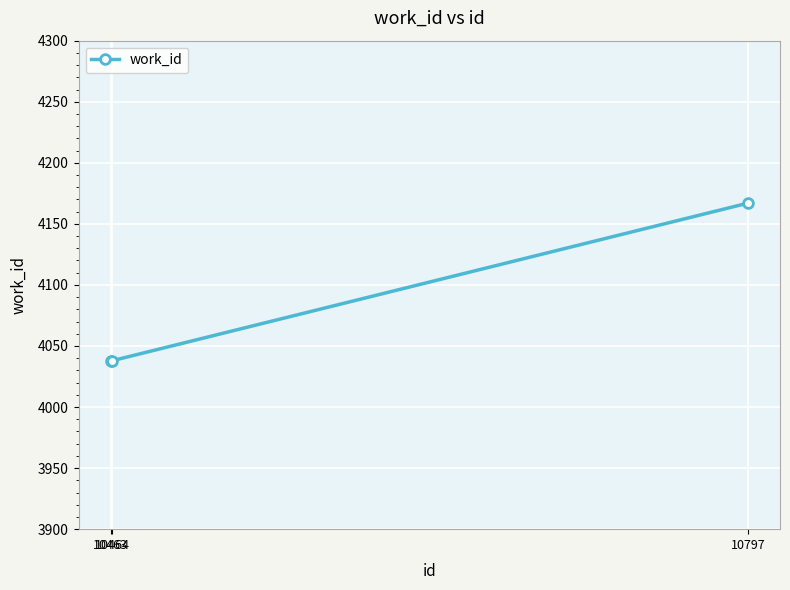

What is the greatest value displayed?

4167